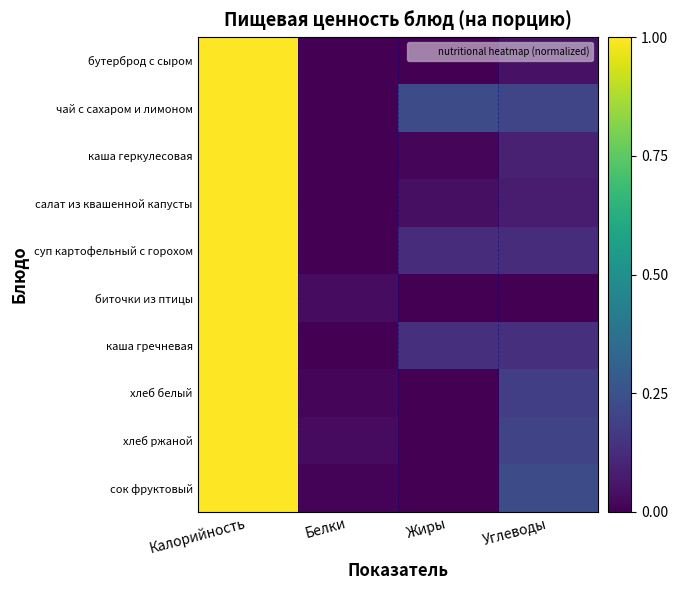

Reading left to right, extract all data points from this chart.

бутерброд с сыром: Калорийность=1.0	Белки=0.0	Жиры=0.0	Углеводы=0.0
чай с сахаром и лимоном: Калорийность=1.0	Белки=0.0	Жиры=0.2	Углеводы=0.2
каша геркулесовая: Калорийность=1.0	Белки=0.0	Жиры=0.0	Углеводы=0.1
салат из квашенной капусты: Калорийность=1.0	Белки=0.0	Жиры=0.0	Углеводы=0.1
суп картофельный с горохом: Калорийность=1.0	Белки=0.0	Жиры=0.1	Углеводы=0.1
биточки из птицы: Калорийность=1.0	Белки=0.0	Жиры=0.0	Углеводы=0.0
каша гречневая: Калорийность=1.0	Белки=0.0	Жиры=0.1	Углеводы=0.1
хлеб белый: Калорийность=1.0	Белки=0.0	Жиры=0.0	Углеводы=0.2
хлеб ржаной: Калорийность=1.0	Белки=0.0	Жиры=0.0	Углеводы=0.2
сок фруктовый: Калорийность=1.0	Белки=0.0	Жиры=0.0	Углеводы=0.2